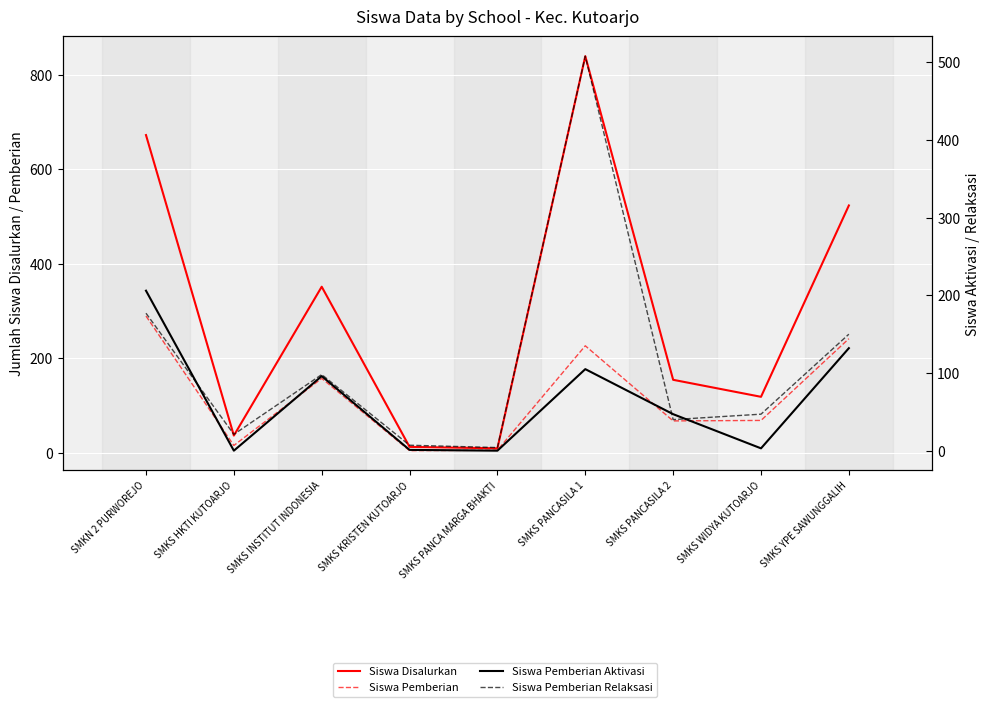

True or false: Siswa Pemberian has more than 2 interior local peaks.

False